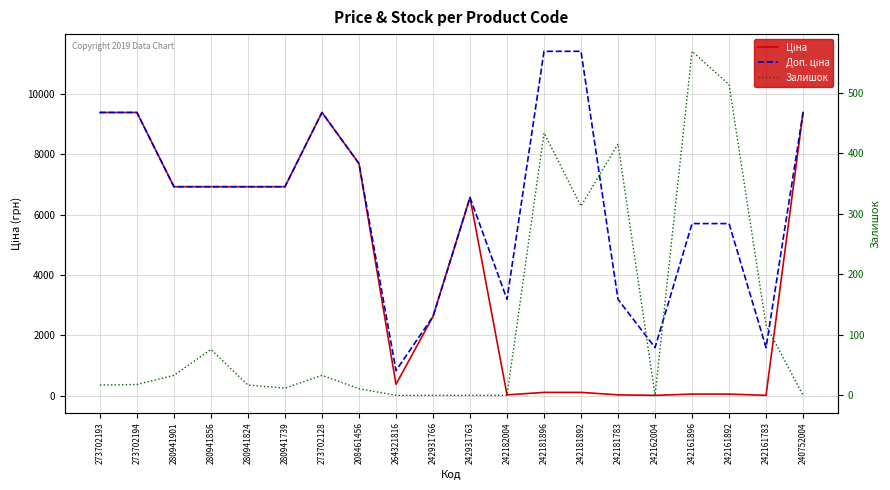

How many data points does each series have?

20